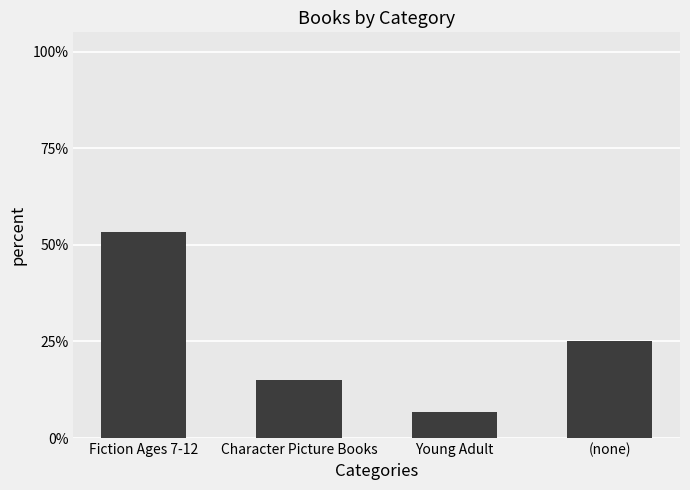

Reading left to right, extract all data points from this chart.

Fiction Ages 7-12=0.5	Character Picture Books=0.1	Young Adult=0.1	(none)=0.2